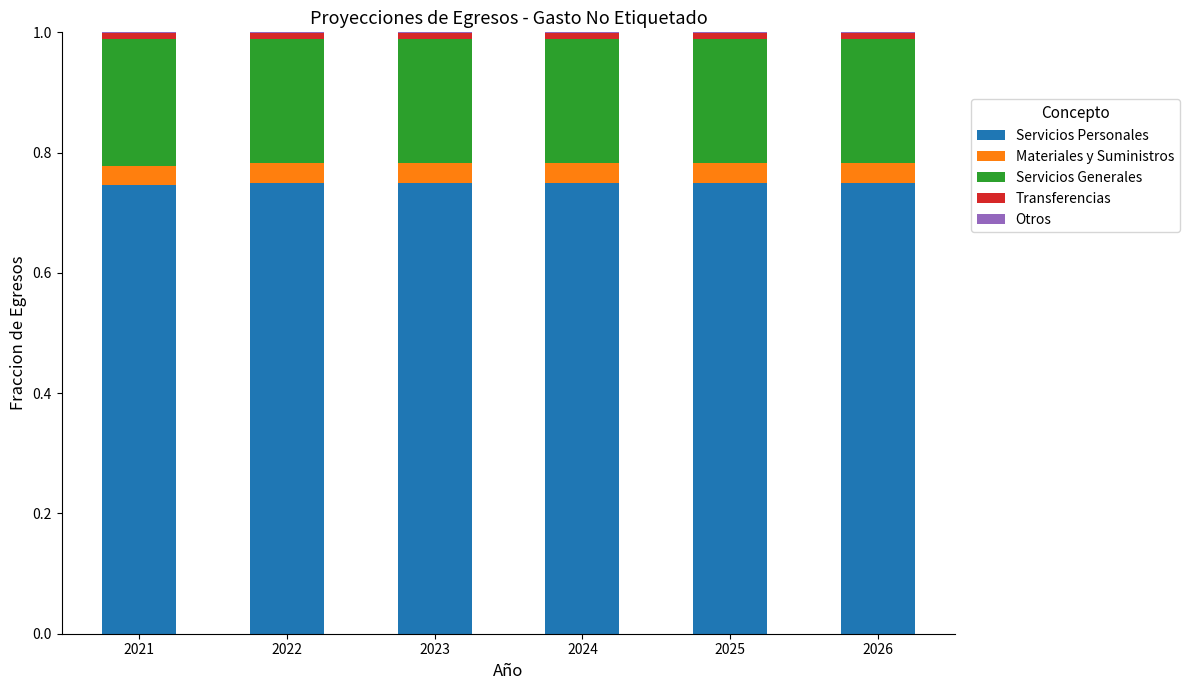

The Servicios Personales series shows 0.3 at 2021. True or false?

False